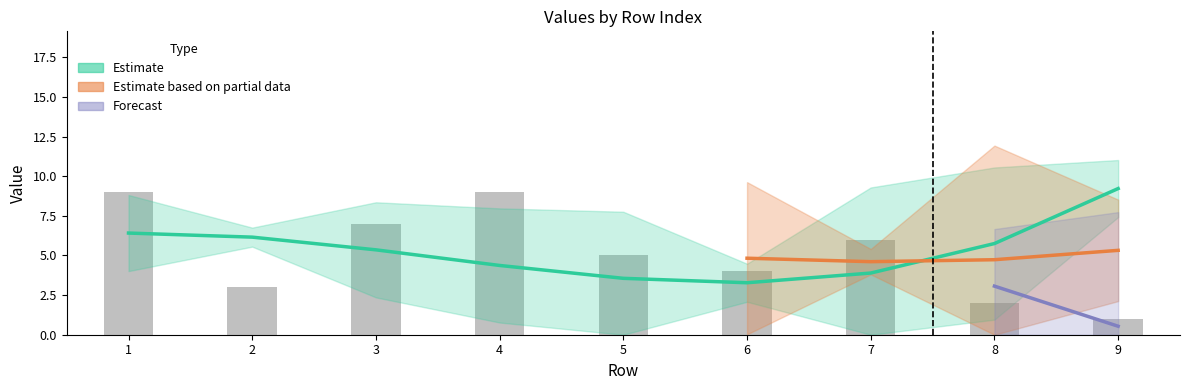

What is the sum of all values?

46